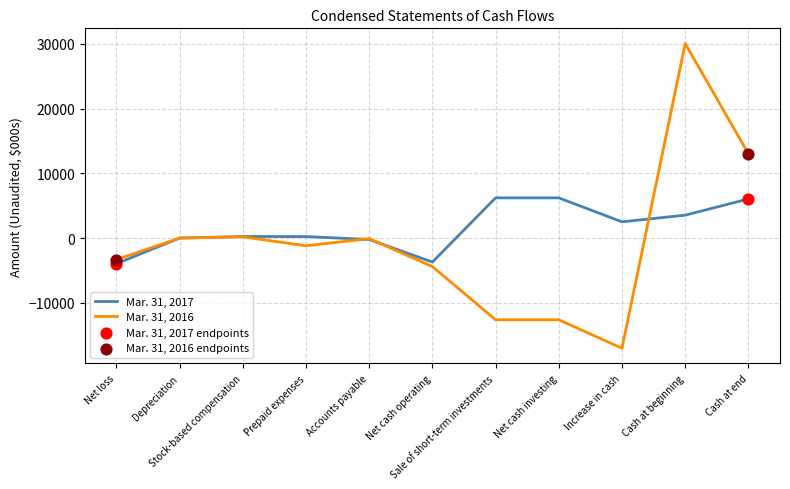

At which category is the sum across all series the highest?

Cash at beginning